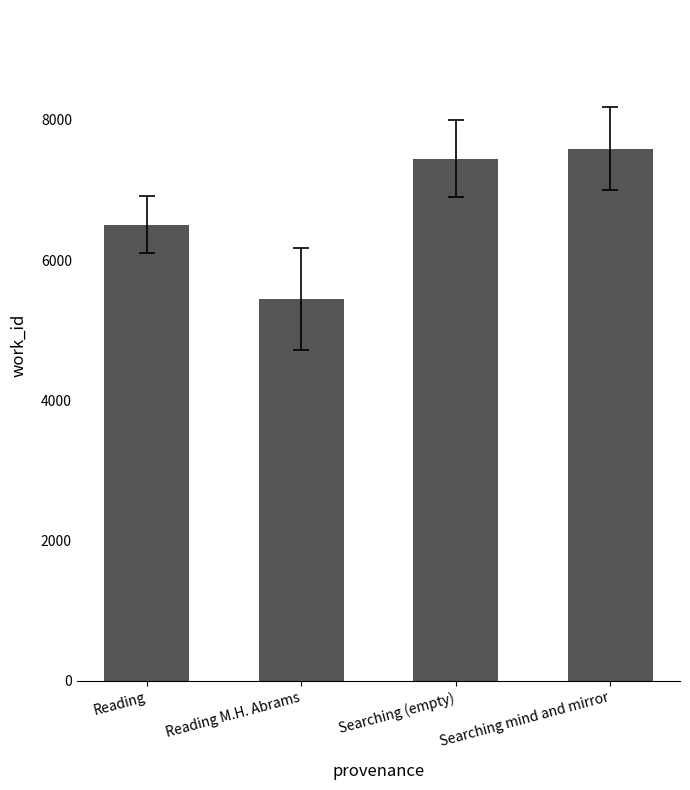

Is it true that the value at Searching (empty) is 13275?

False